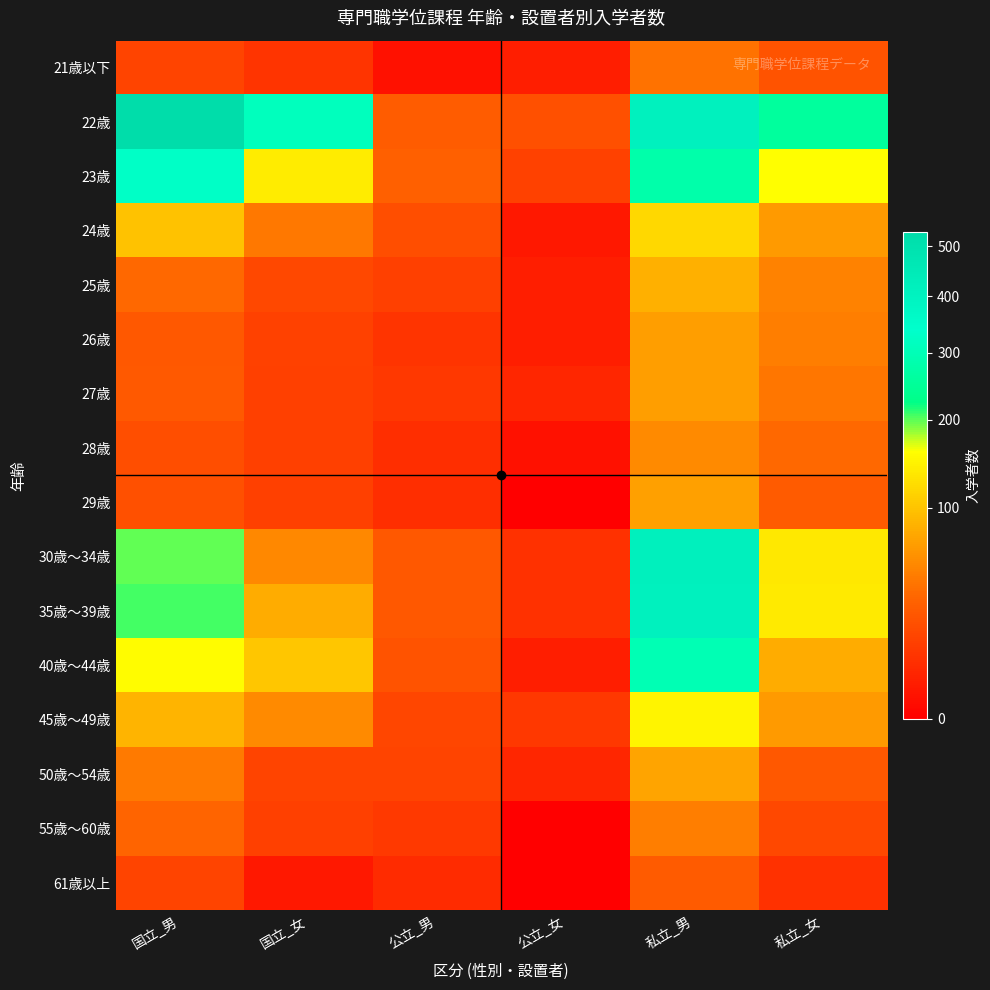

At how many categories does at least one series exceed 296?

3